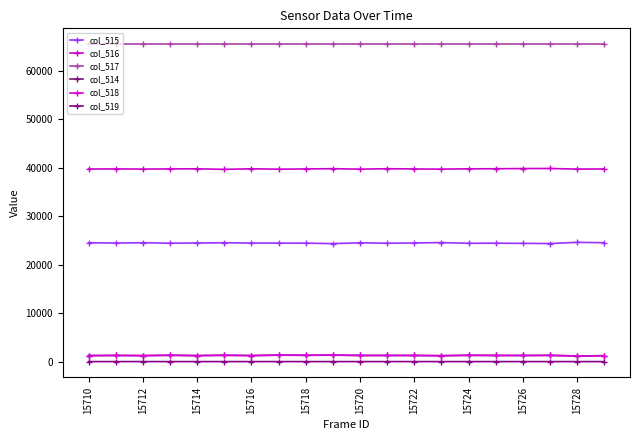

Is this an area chart (filled region under the line)?

No